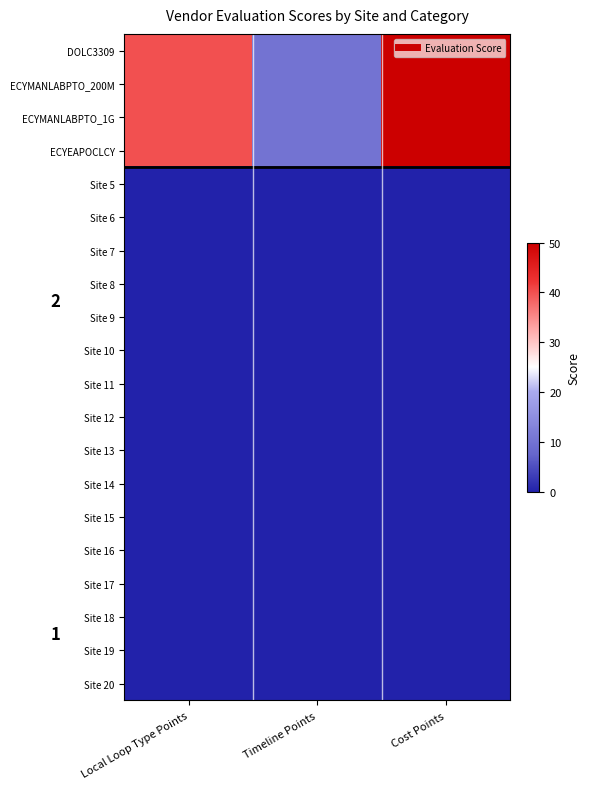

At how many categories does at least one series exceed 41?

1